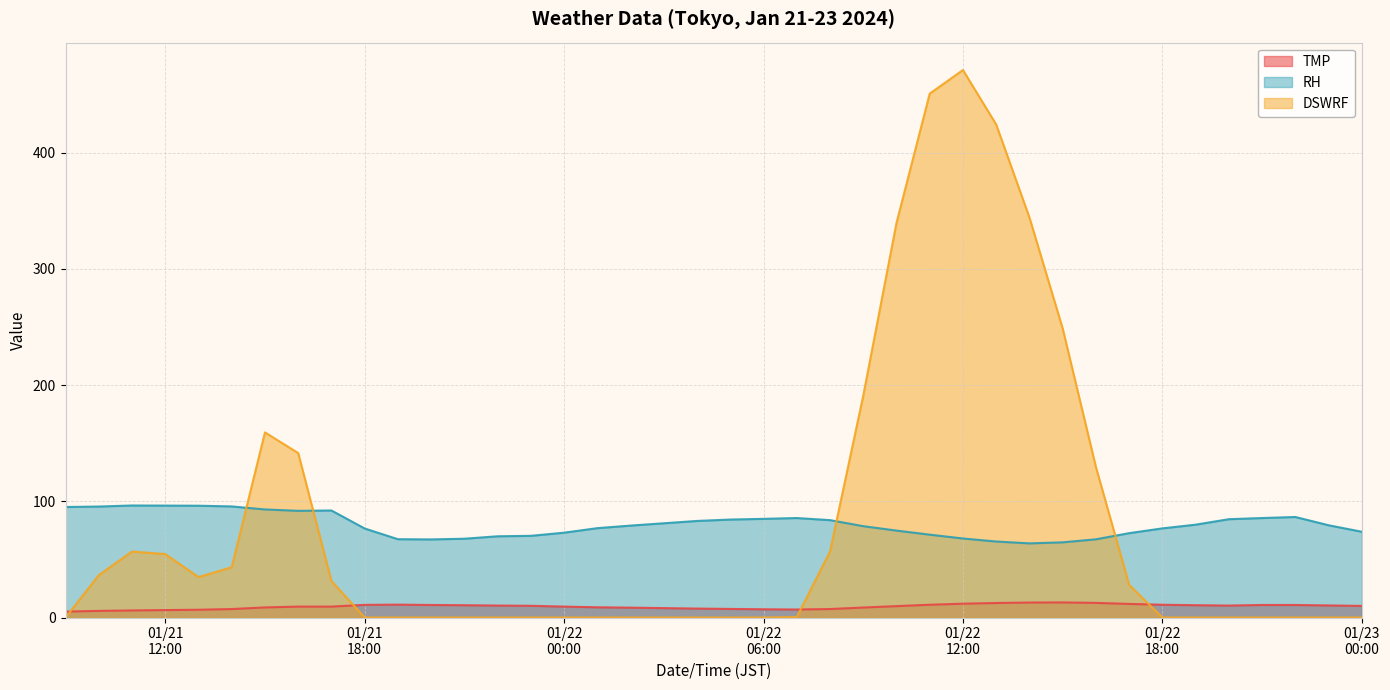

Reading right to left, transcribe all the data shown in this chart.

TMP: 10.0	10.4	10.8	10.8	10.3	10.6	11.0	11.7	12.6	13.0	12.9	12.5	11.9	11.0	9.8	8.6	7.3	6.9	7.1	7.4	7.7	8.1	8.5	8.8	9.4	10.1	10.3	10.6	10.8	11.1	10.9	9.4	9.4	8.7	7.3	6.7	6.4	6.1	5.7	5.1
RH: 73.8	79.4	86.5	85.6	84.6	79.9	76.7	72.6	67.3	64.7	63.8	65.4	68.0	71.3	74.8	78.6	83.8	85.6	84.9	84.3	83.1	81.1	79.1	76.9	73.0	70.3	69.9	67.8	67.2	67.4	76.6	92.1	91.8	93.0	95.6	96.2	96.3	96.4	95.5	95.1
DSWRF: 0.0	0.0	0.0	0.0	0.0	0.0	0.0	28.1	129.5	248.7	344.2	424.2	471.1	450.8	339.5	190.9	56.8	0.4	0.0	0.0	0.0	0.0	0.0	0.0	0.0	0.0	0.0	0.0	0.0	0.0	0.0	31.5	141.5	159.3	43.3	34.8	54.6	56.8	36.5	0.0